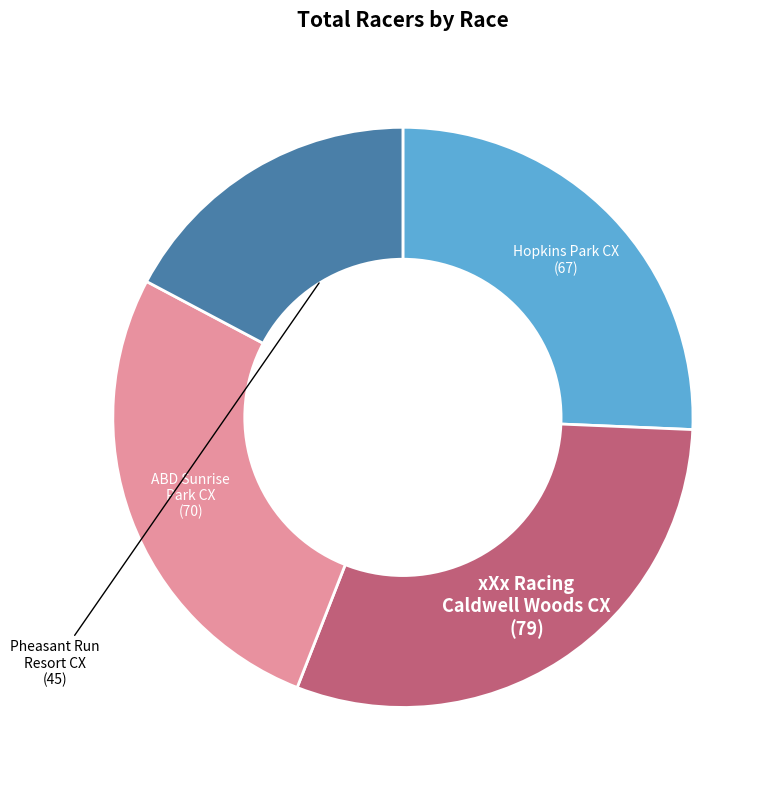

Is there a majority slice in this chart?

No